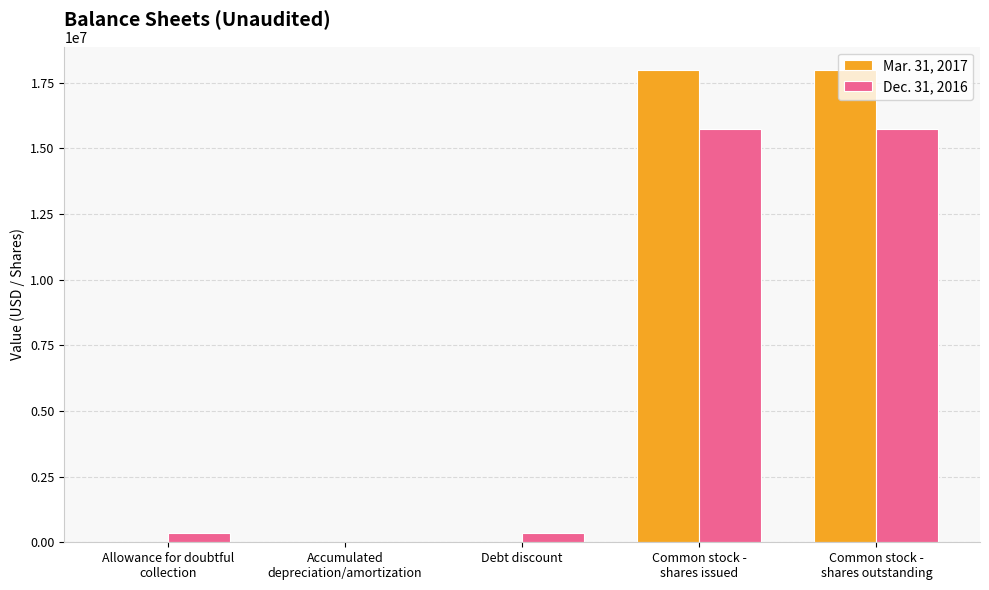

Which category has the lowest value in the Mar. 31, 2017 series?

Debt discount